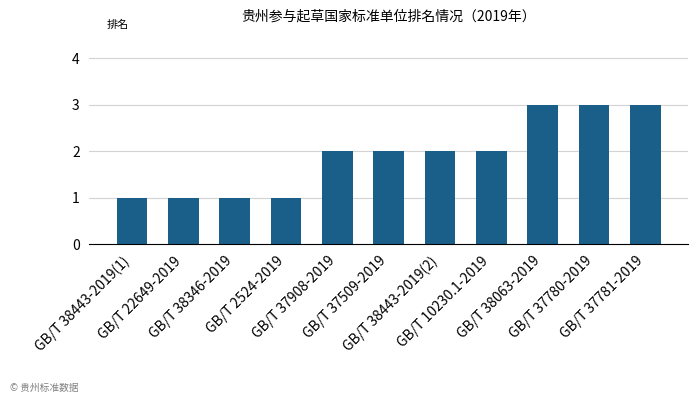

The value at GB/T 37780-2019 is 3. True or false?

True